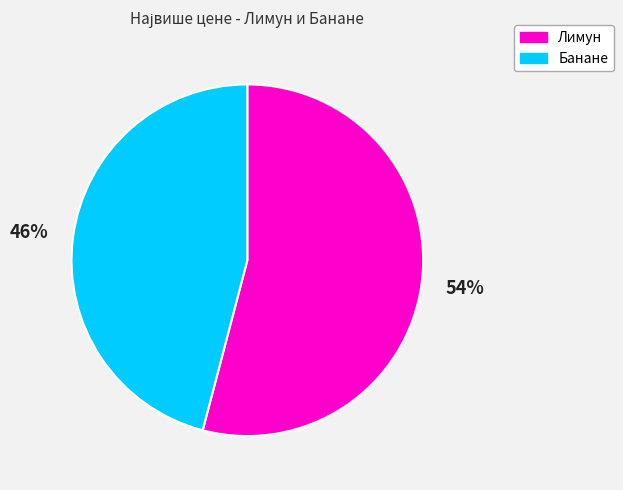

How many slices are in this pie chart?

2